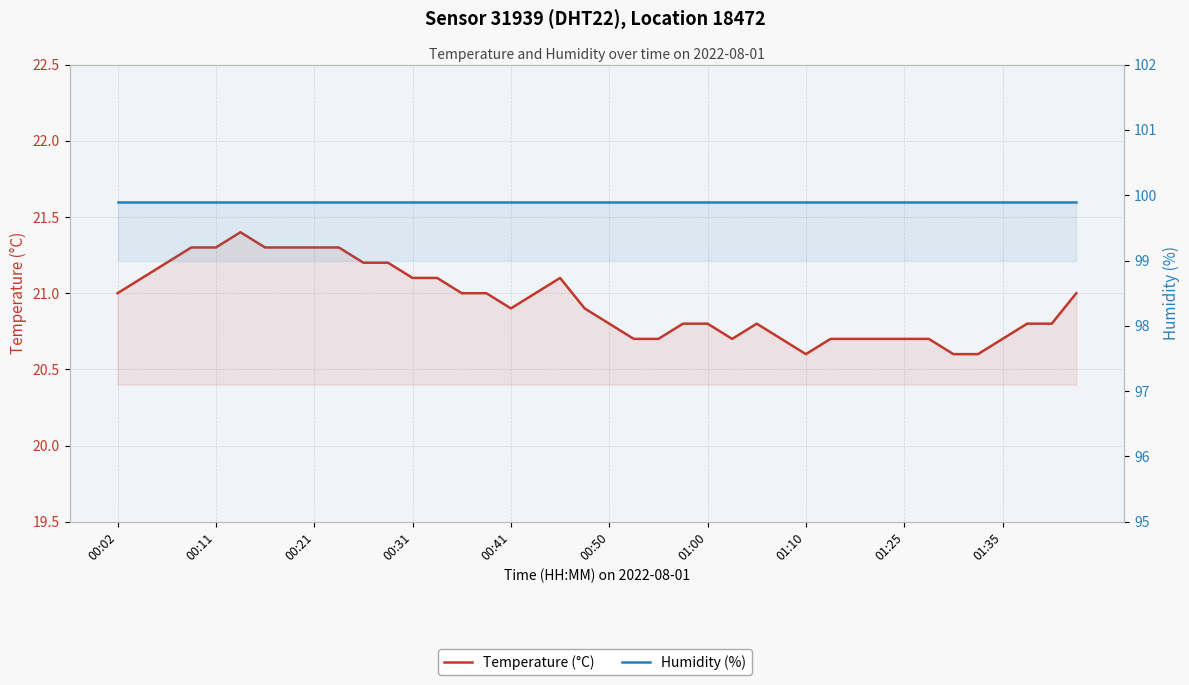

True or false: Temperature (°C) and Humidity (%) cross at least once.

False